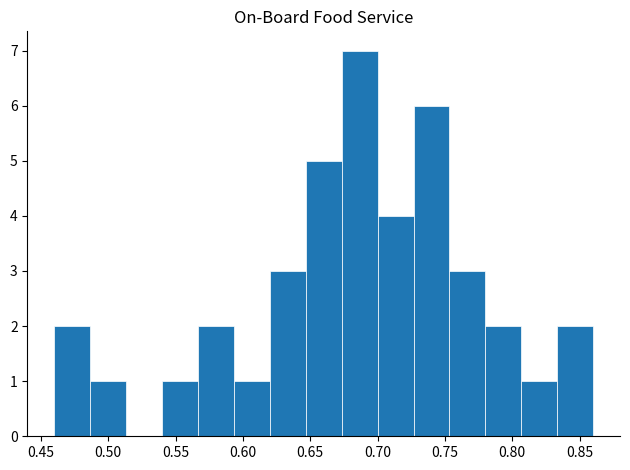

Reading left to right, transcribe this chart: for each bar, give the range it covers on the x-axis and its height. Neither the bar edges nor the heights are printed on the chart, so give them approximately, as read against the axes.

0.460 to 0.485: 2
0.485 to 0.515: 1
0.515 to 0.540: 0
0.540 to 0.565: 1
0.565 to 0.595: 2
0.595 to 0.620: 1
0.620 to 0.645: 3
0.645 to 0.675: 5
0.675 to 0.700: 7
0.700 to 0.725: 4
0.725 to 0.755: 6
0.755 to 0.780: 3
0.780 to 0.805: 2
0.805 to 0.835: 1
0.835 to 0.860: 2